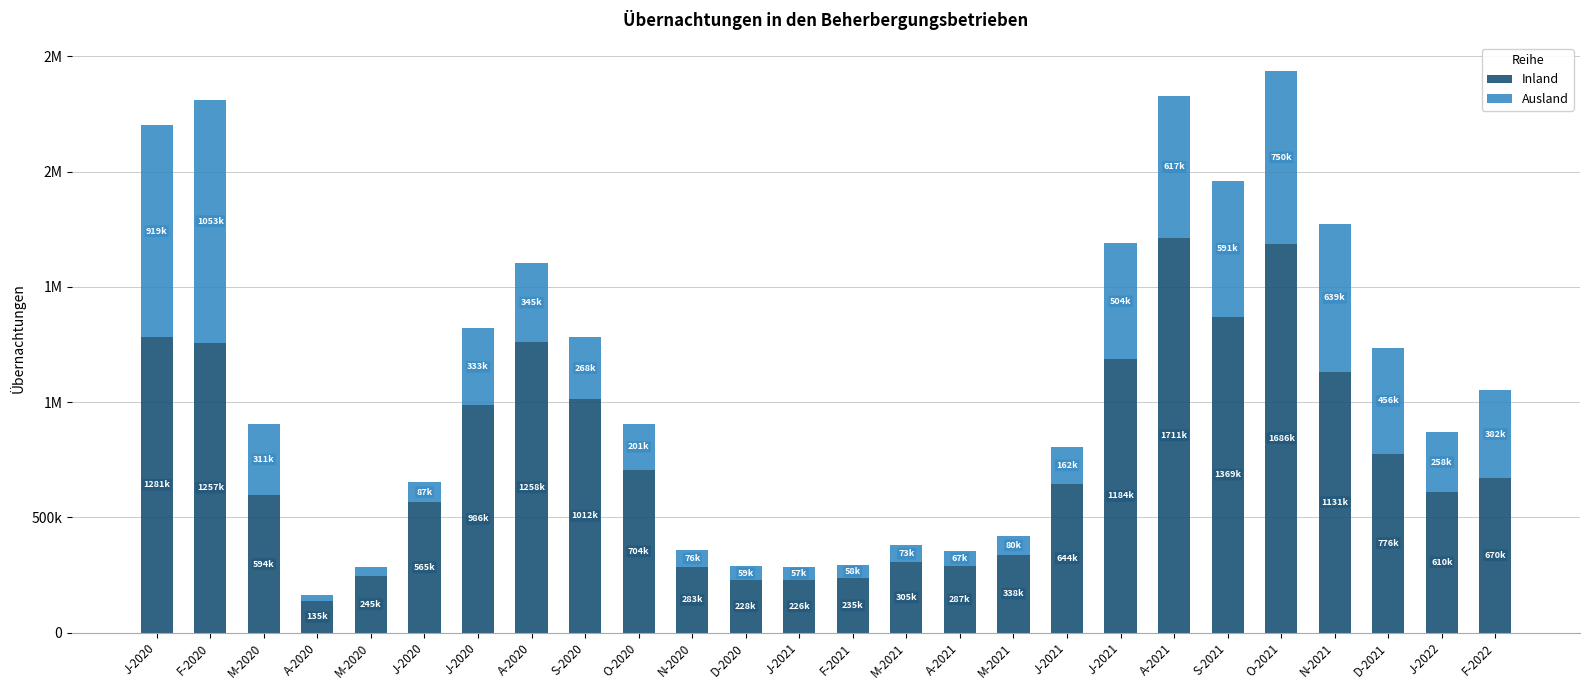

Which series has the largest total across all categories?

Inland